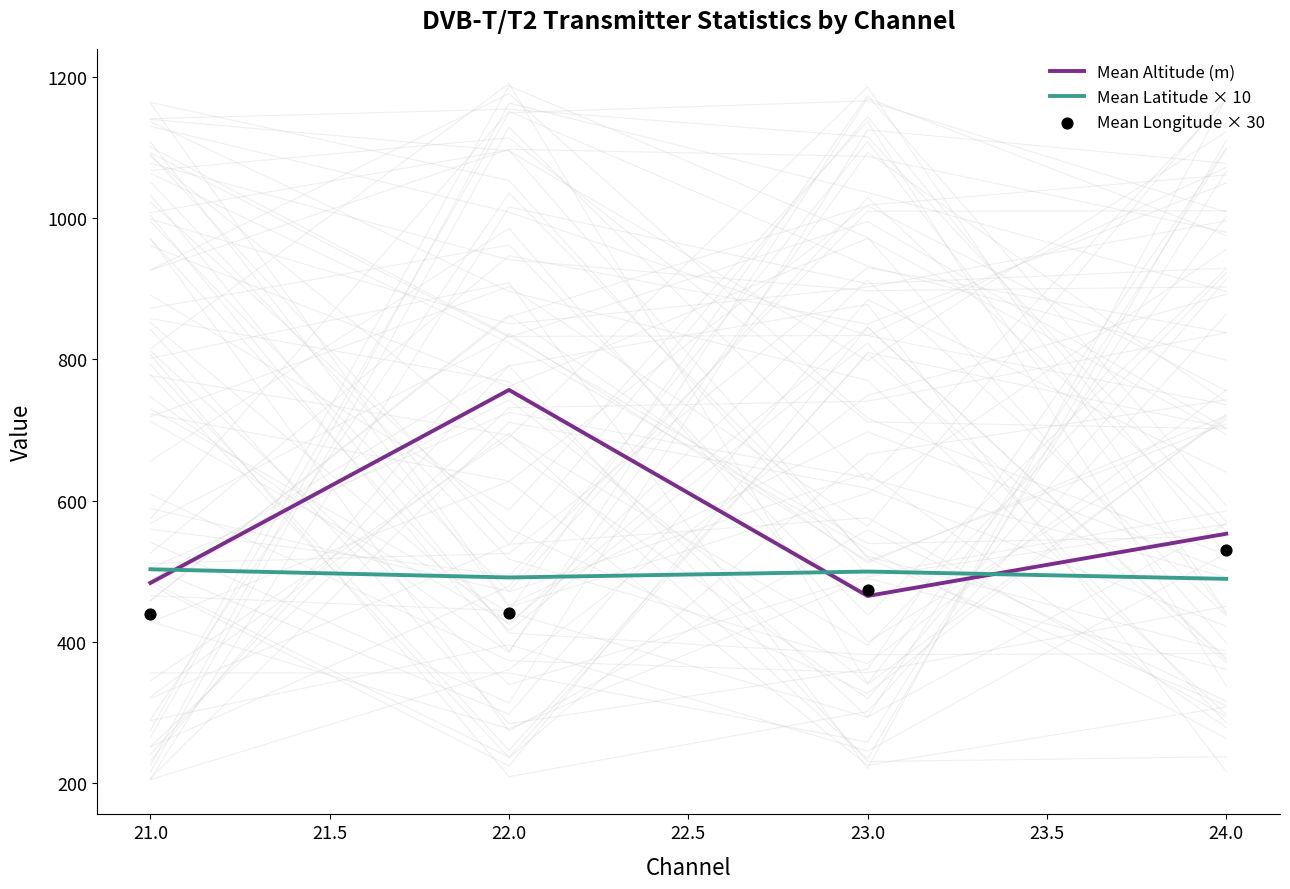

The value of Mean Altitude (m) at 21.0 is 184.3. True or false?

False